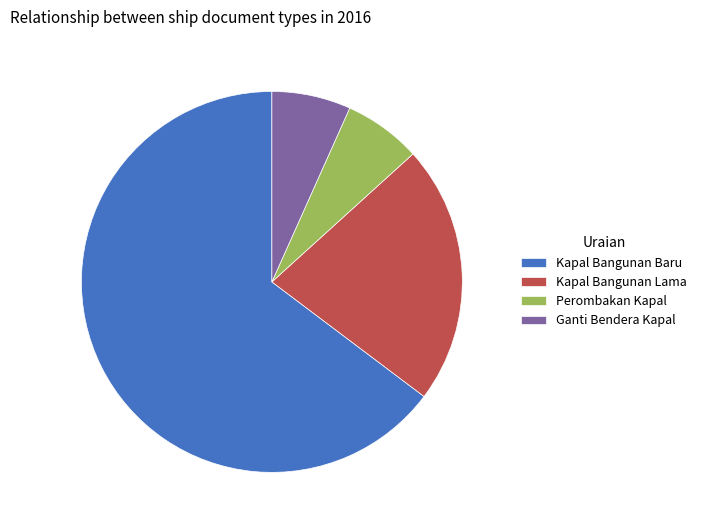

Which slice is the largest?

Kapal Bangunan Baru